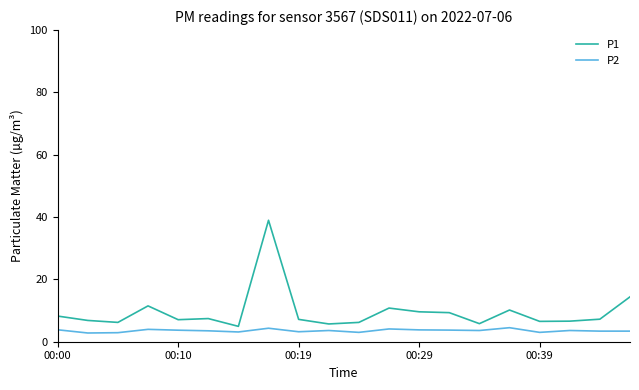

Count the number of categories in the chart.

20